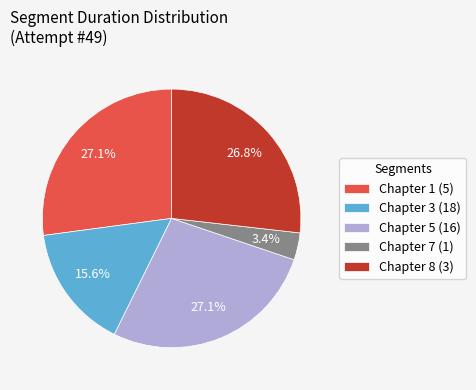

What is the ratio of the value at Chapter 7 (1) to the value at Chapter 3 (18)?

0.2